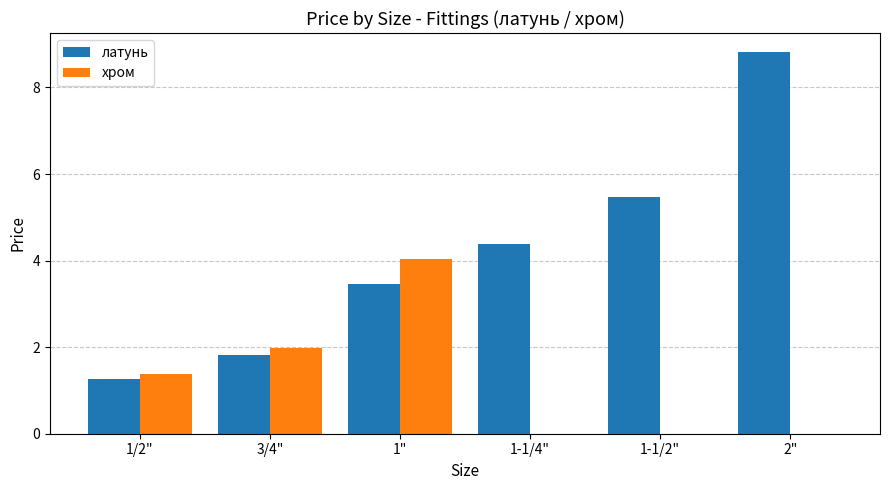

Which category has the highest value in the хром series?

1"